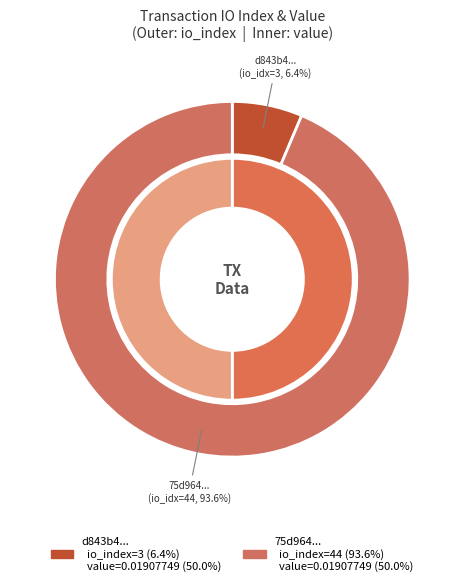

Is the sum of value and io_index greater than half?

Yes